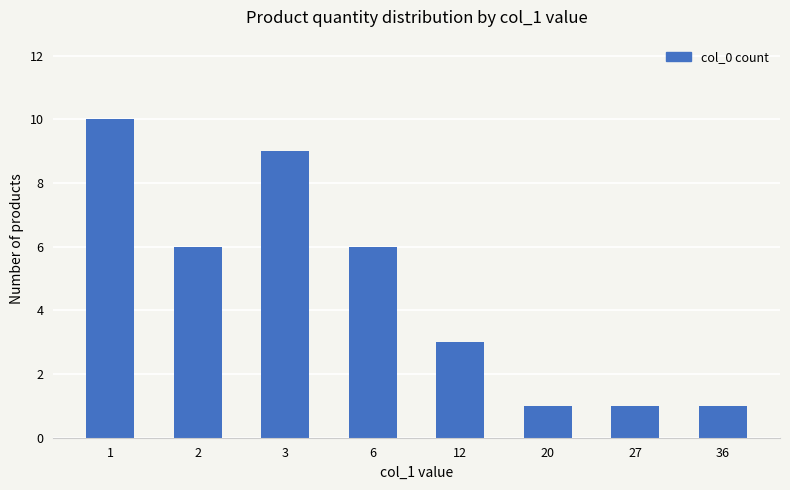

Between 12 and 27, which is larger?

12